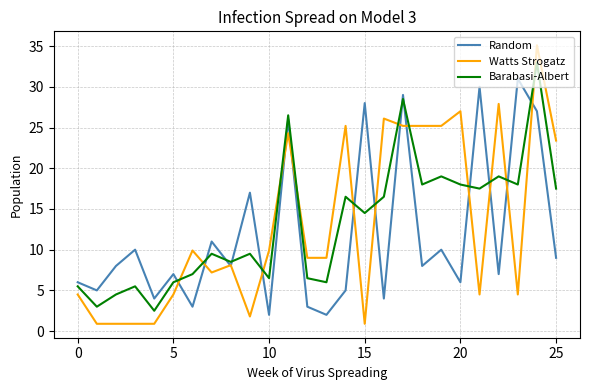

True or false: Watts Strogatz and Barabasi-Albert intersect in this chart.

True